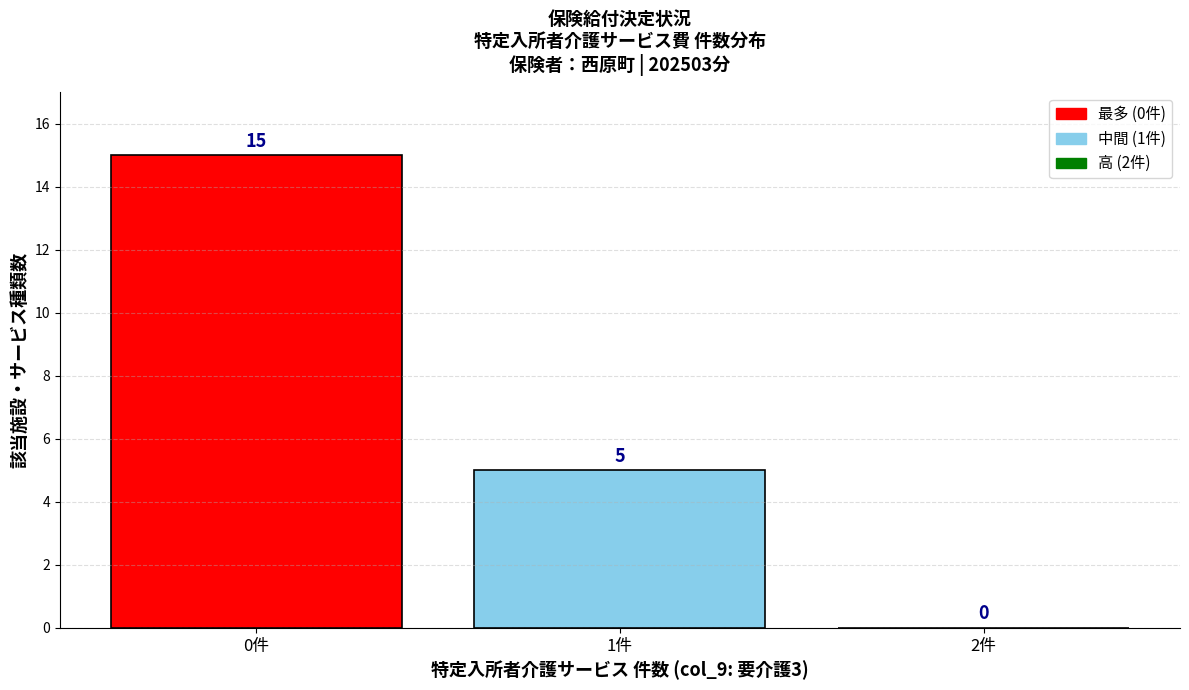

Reading left to right, list all the values displayed in this chart.

0件=15	1件=5	2件=0